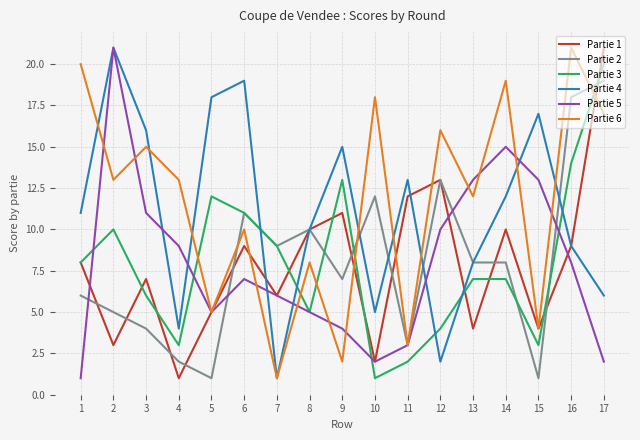

The Partie 1 series shows 6 at 16. True or false?

False